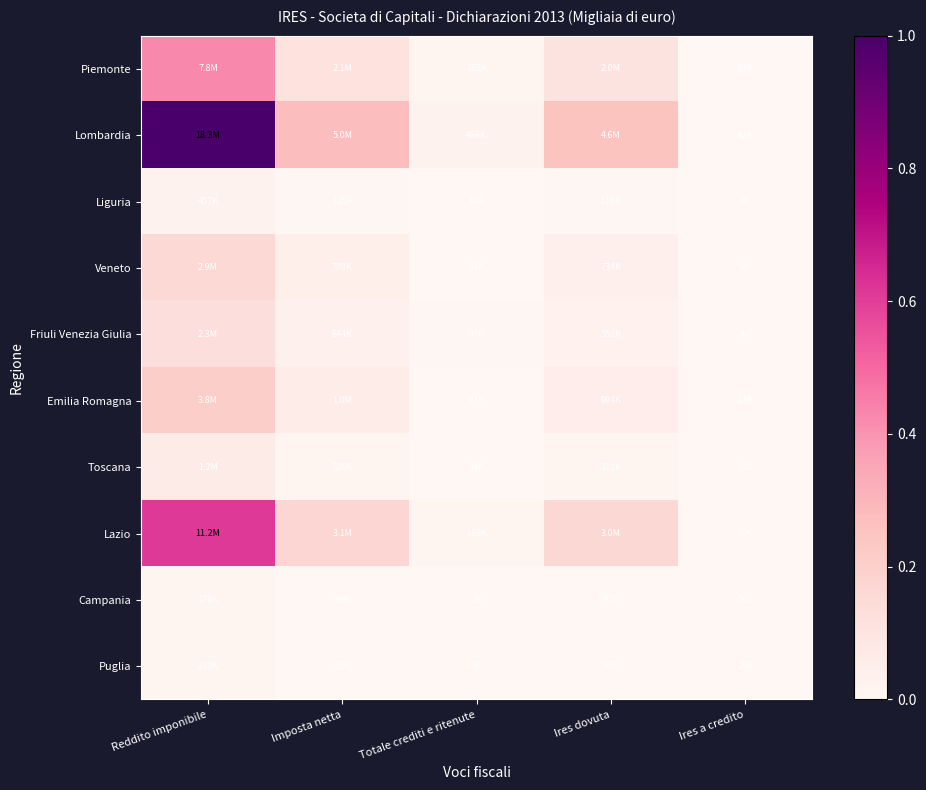

At which category is the sum across all series the highest?

Reddito imponibile